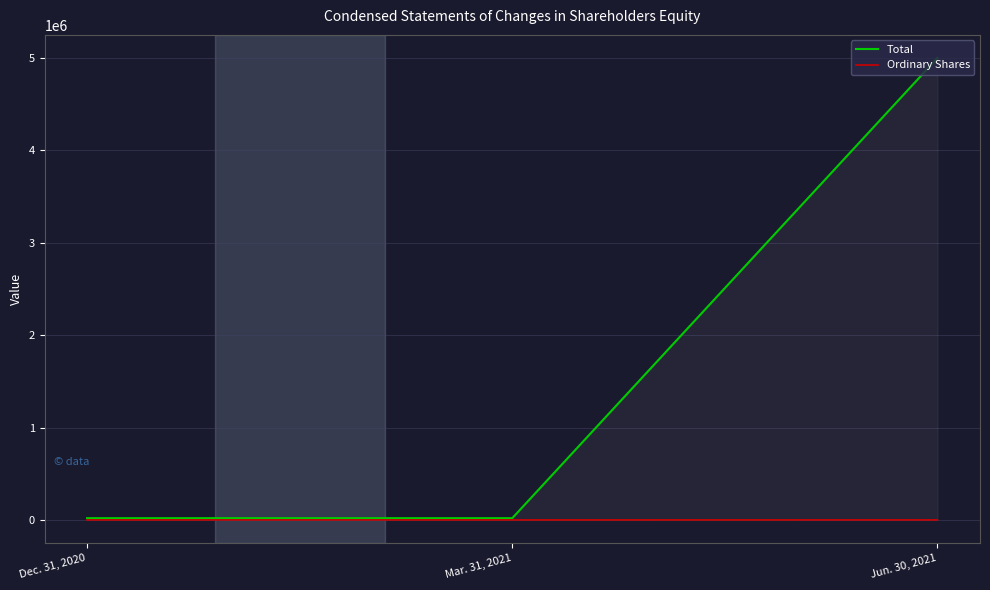

Reading right to left, extract all data points from this chart.

Total: Jun. 30, 2021=5000009	Mar. 31, 2021=19400	Dec. 31, 2020=19400
Ordinary Shares: Jun. 30, 2021=417	Mar. 31, 2021=288	Dec. 31, 2020=288